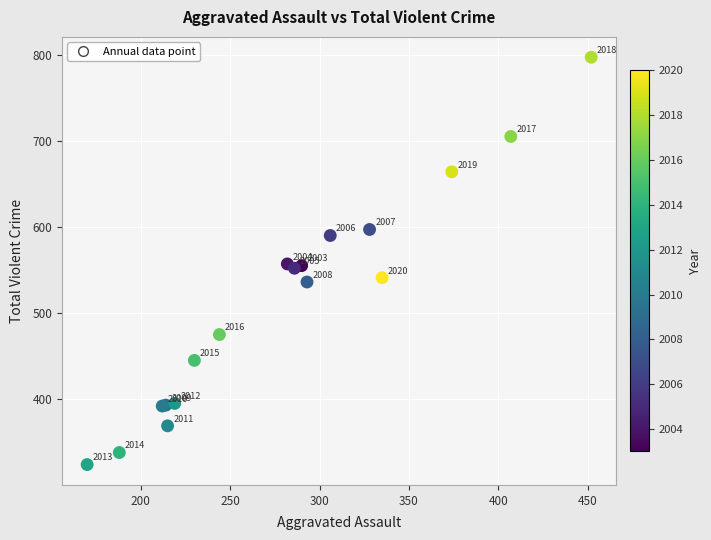

What Y value in the scatter plot is closest to 560?

557